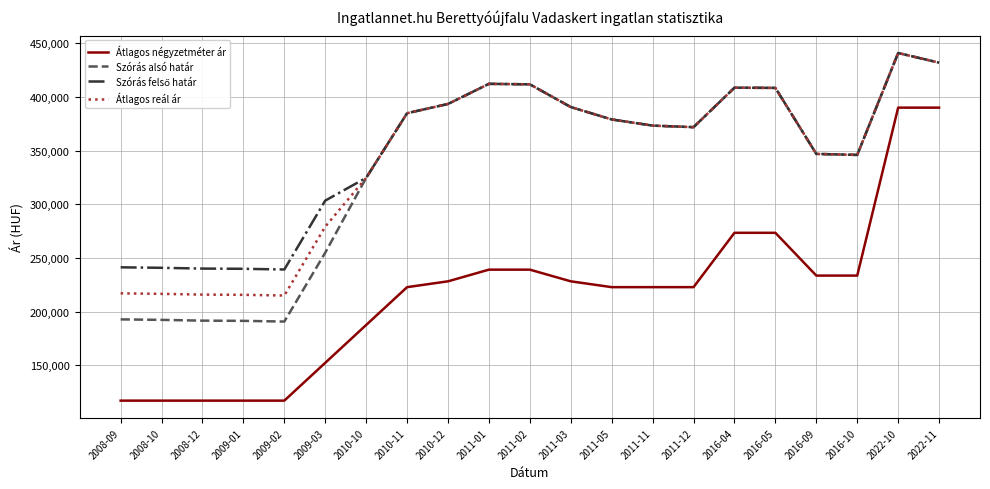

What is the total value across all series at 2009-03?

989922